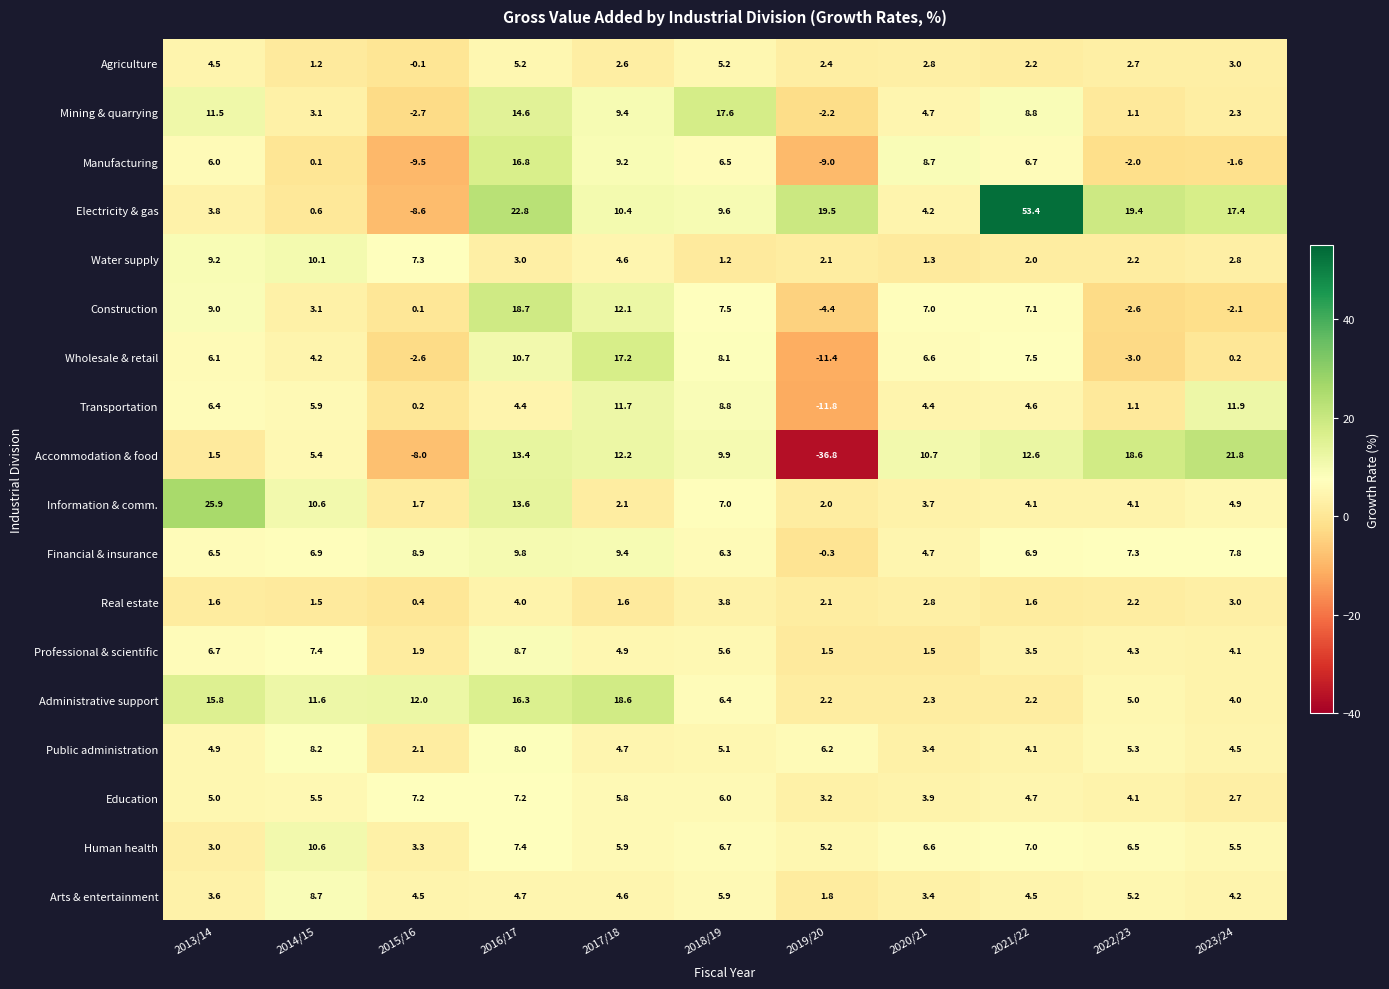

Which series has the widest spread of values?

Electricity & gas